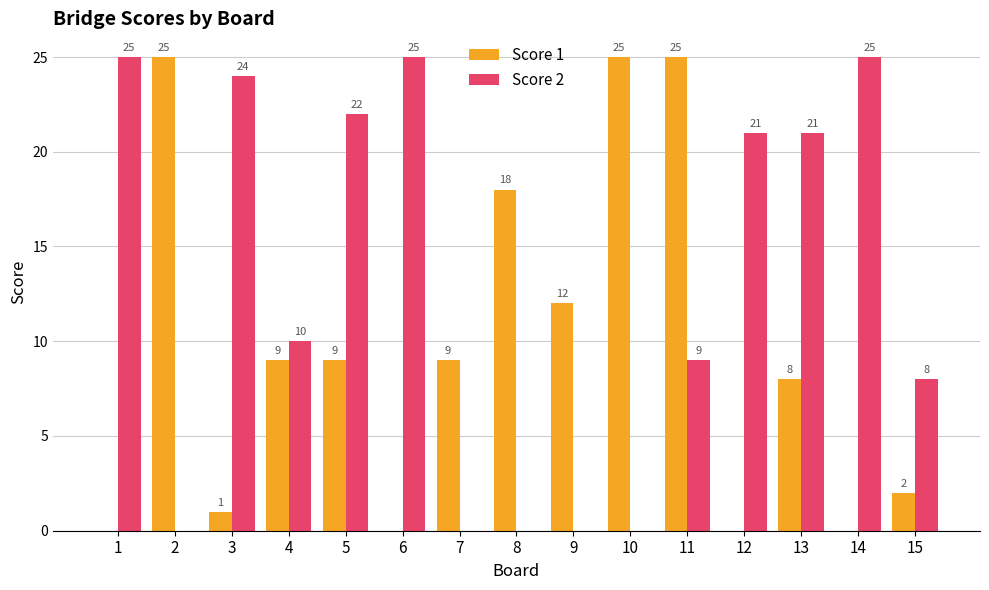

Reading left to right, what are all the values shown in this chart?

Score 1: 0	25	1	9	9	0	9	18	12	25	25	0	8	0	2
Score 2: 25	0	24	10	22	25	0	0	0	0	9	21	21	25	8